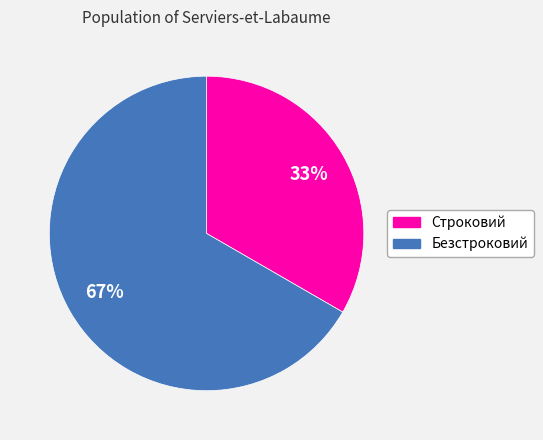

Which has a higher value, Строковий or Безстроковий?

Безстроковий